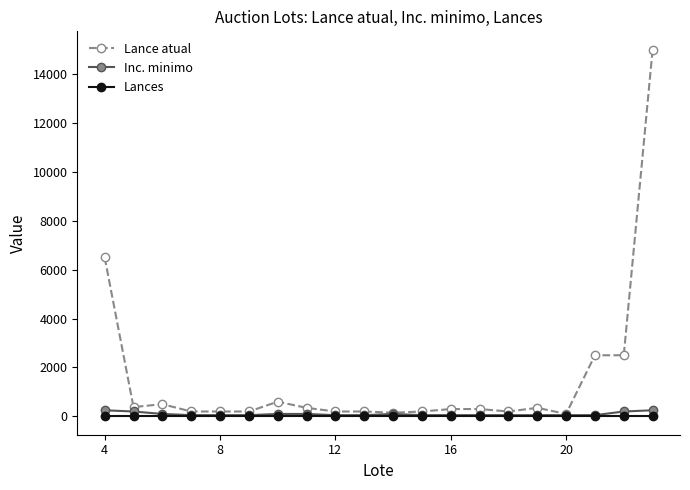

Which series has the largest range (max minus min)?

Lance atual